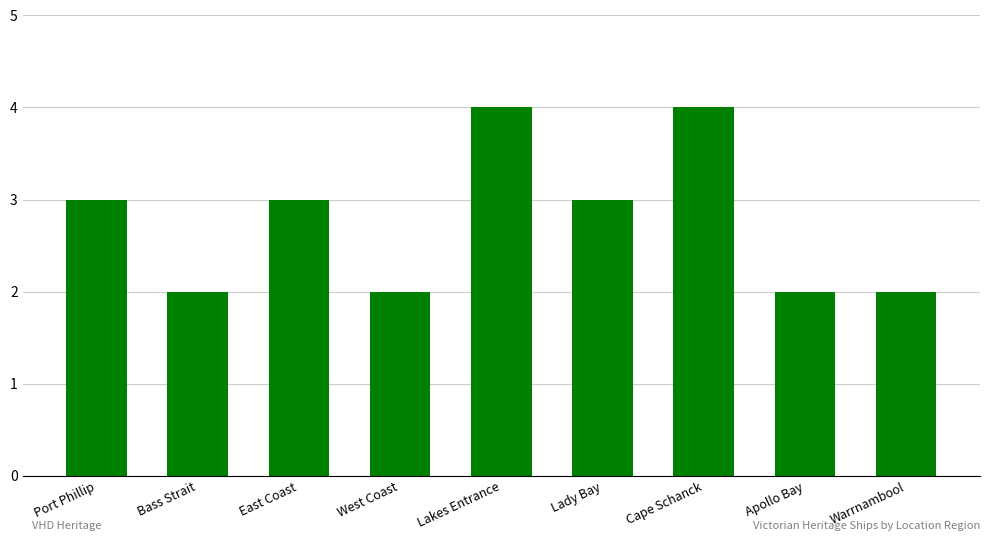

What is the ratio of the value at Bass Strait to the value at East Coast?

0.7